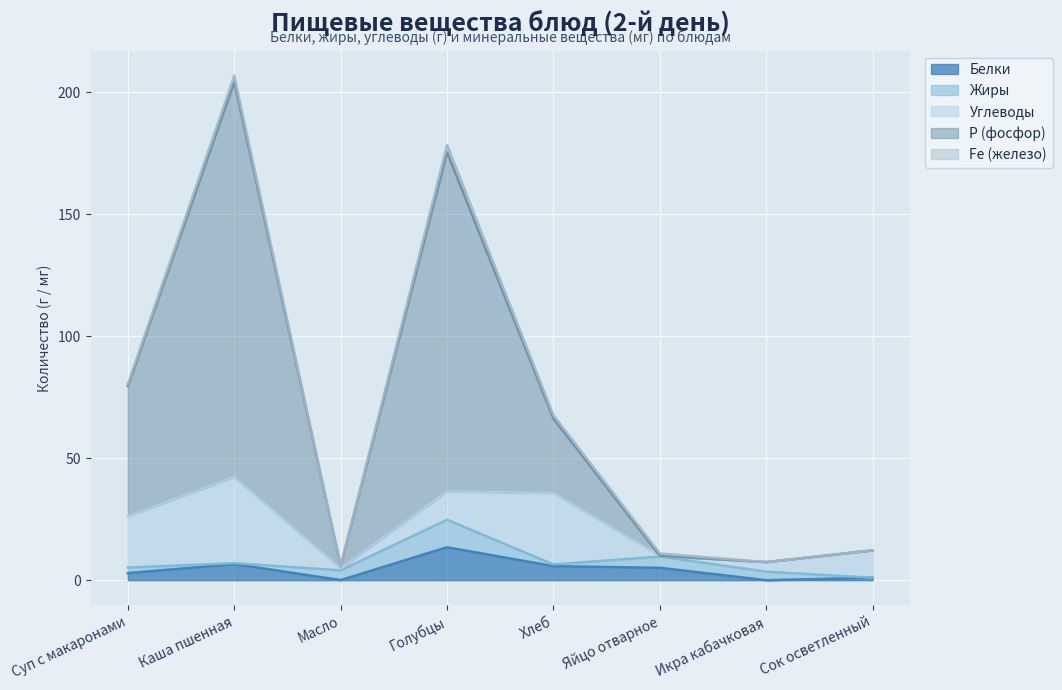

Between Суп с макаронами and Каша пшенная, which series saw the biggest shift?

Р (фосфор)